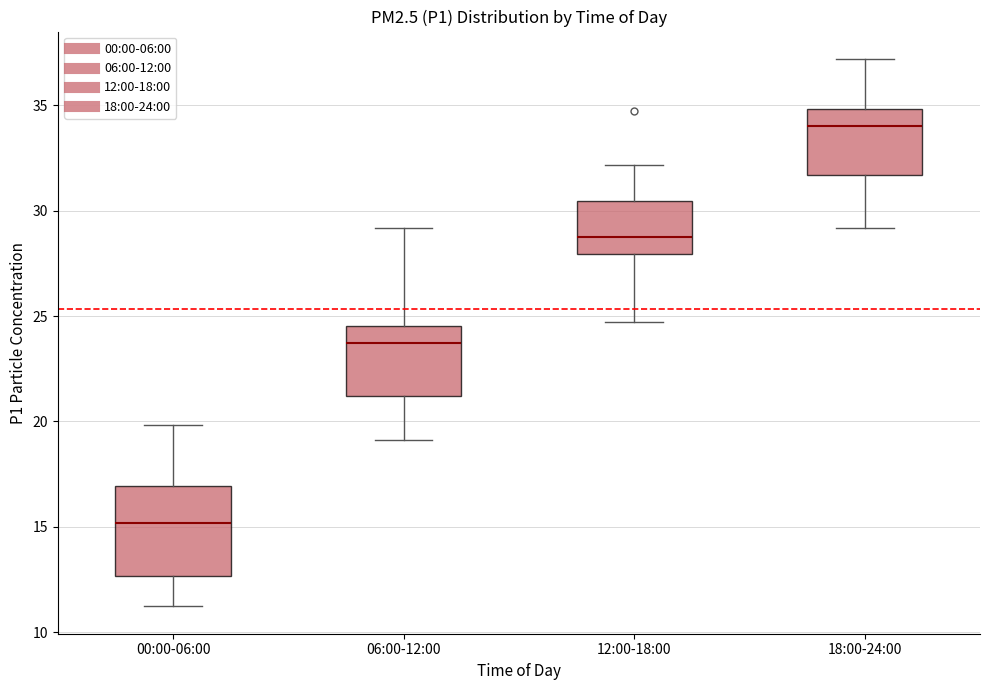

Which box is the tallest, from its lower edge to its upper edge?

00:00-06:00